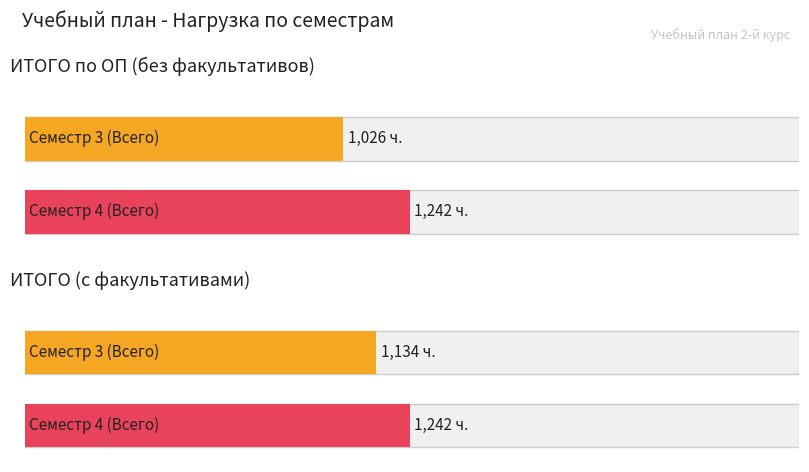

Reading left to right, extract all data points from this chart.

Семестр 3 (Всего): 1026	1134
Семестр 4 (Всего): 1242	1242